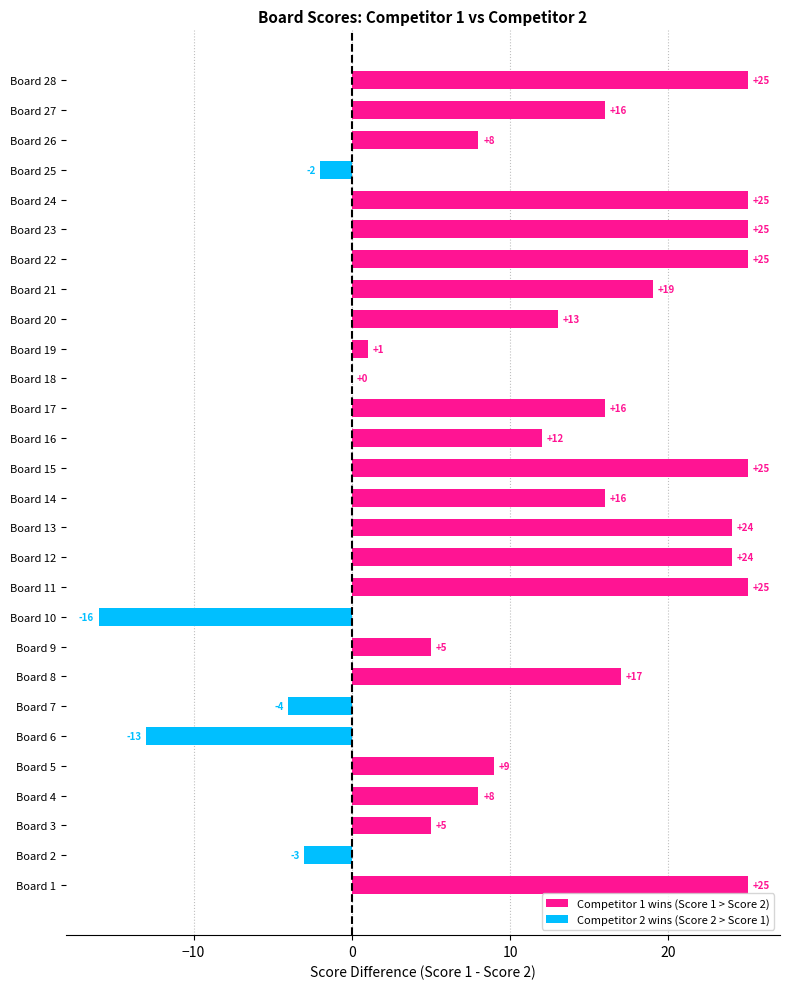

True or false: the data shows 41 at Board 11.

False